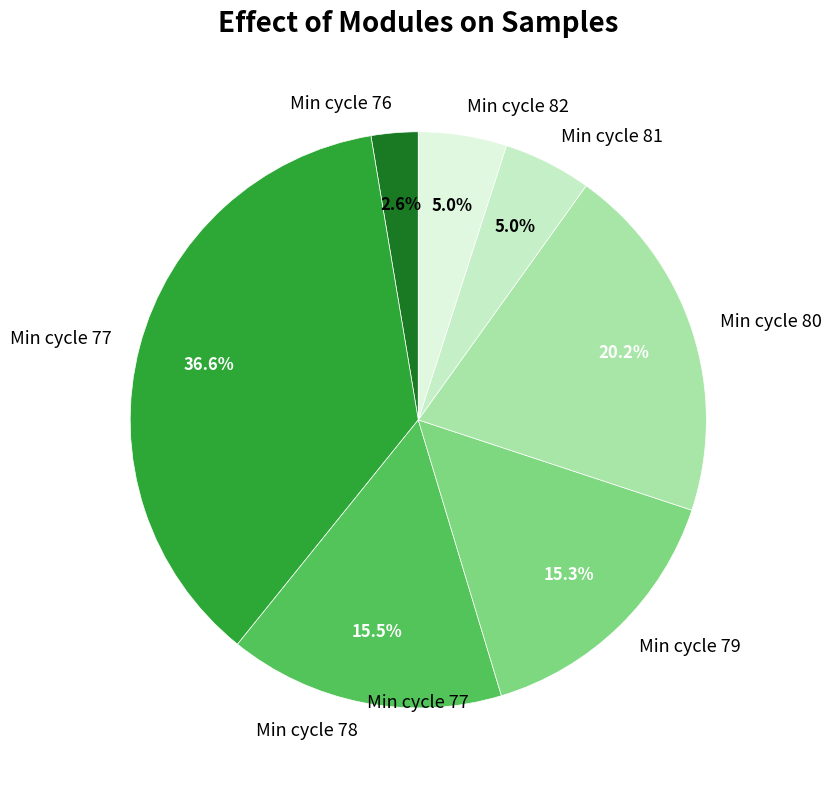

Which slice is the largest?

Min cycle 77